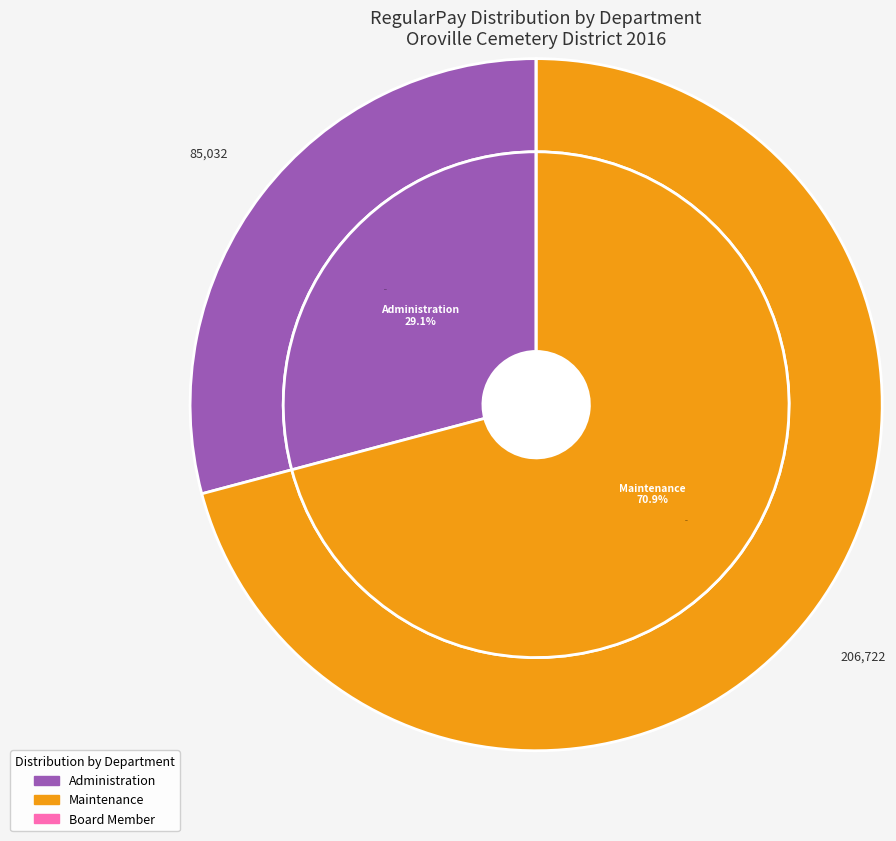

Which has a higher value, Maintenance or Maintenance?

Maintenance